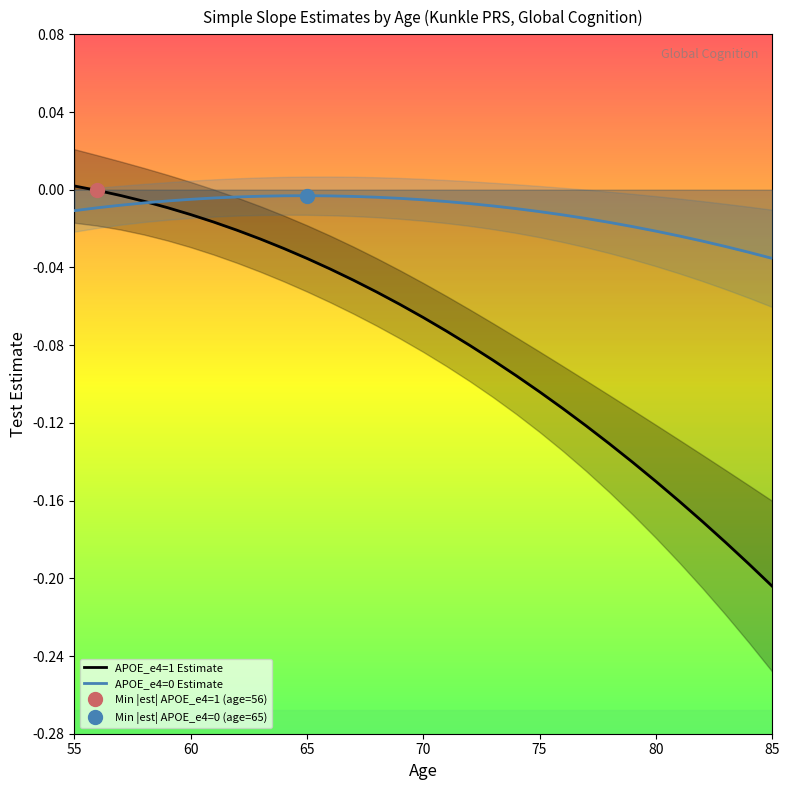

List the series in order of their overall mean, highest first.

APOE_e4=0 Estimate, APOE_e4=1 Estimate